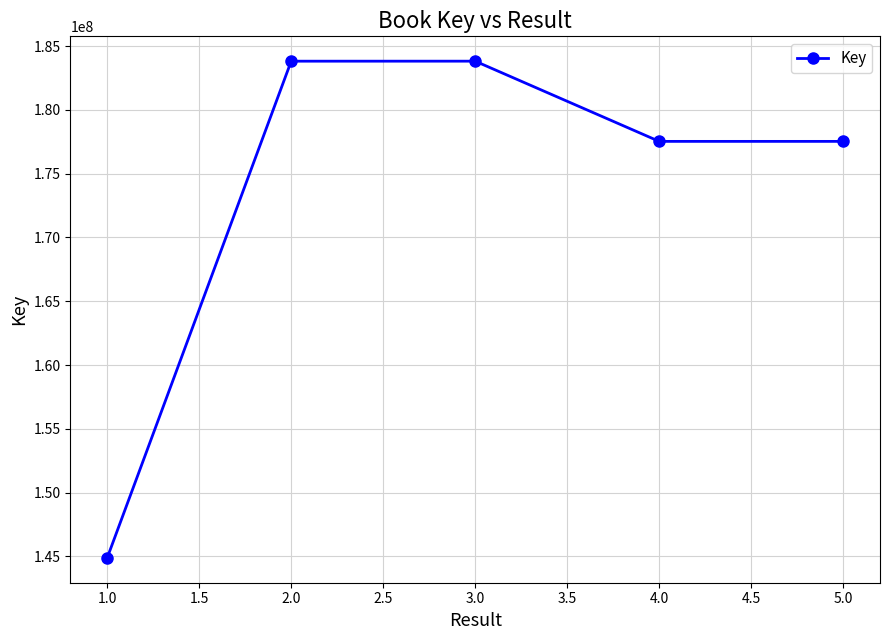

True or false: the data has more than 0 interior local peaks.

True